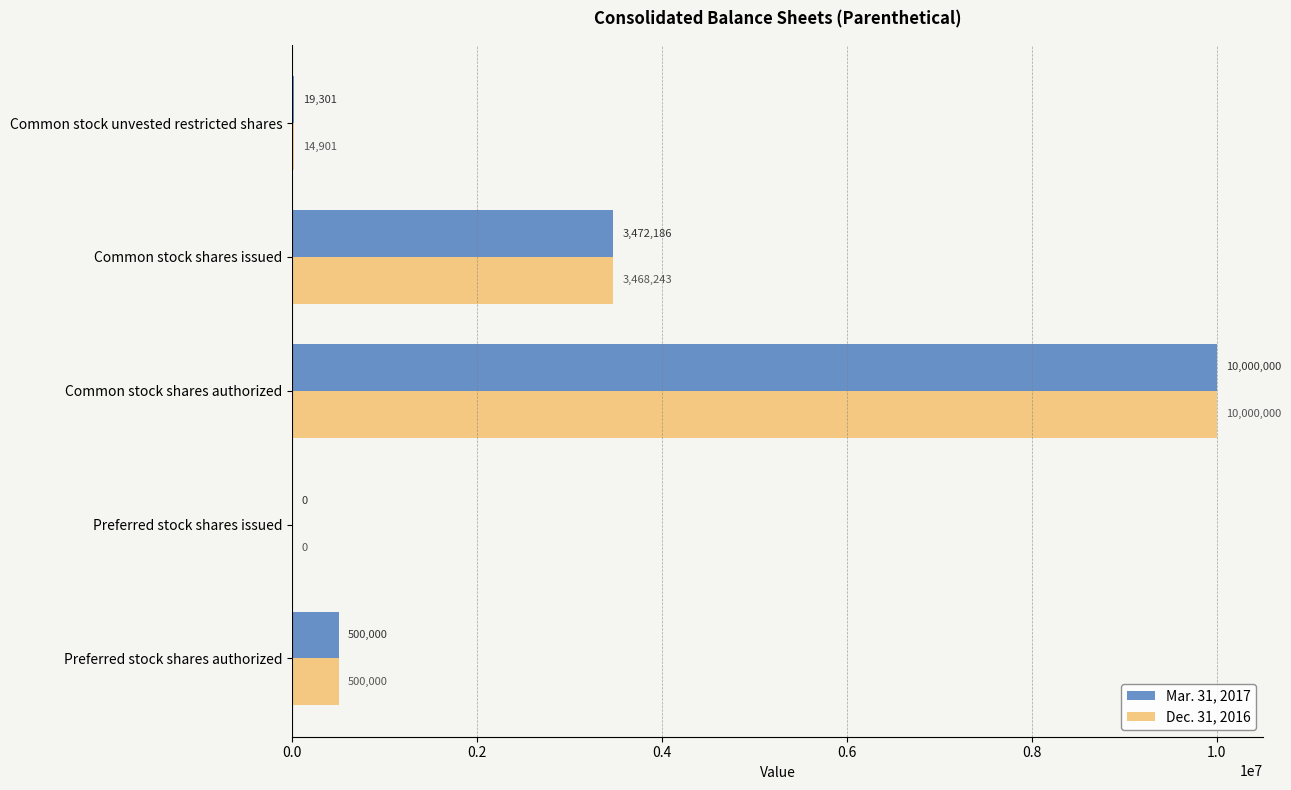

Which category has the highest value in the Mar. 31, 2017 series?

Common stock shares authorized